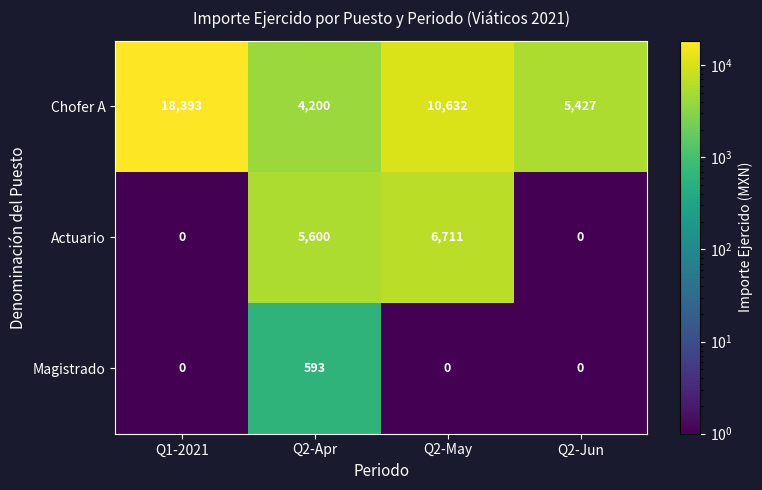

What is the difference between the maximum and minimum values in the Chofer A series?

14193